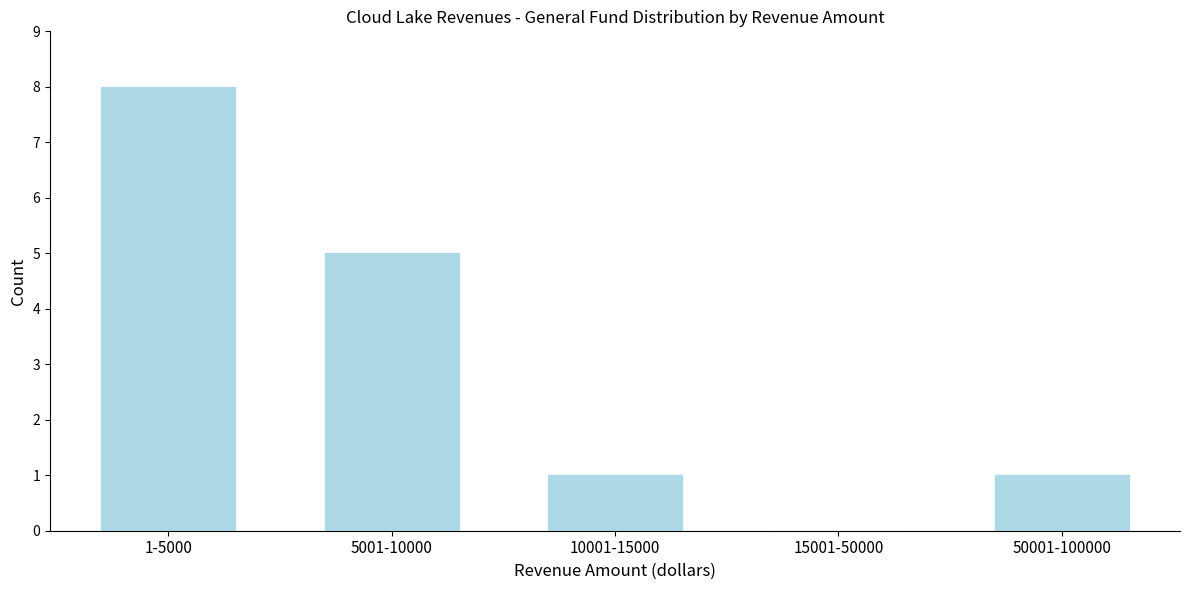

Reading right to left, list all the values displayed in this chart.

50001-100000=1	15001-50000=0	10001-15000=1	5001-10000=5	1-5000=8